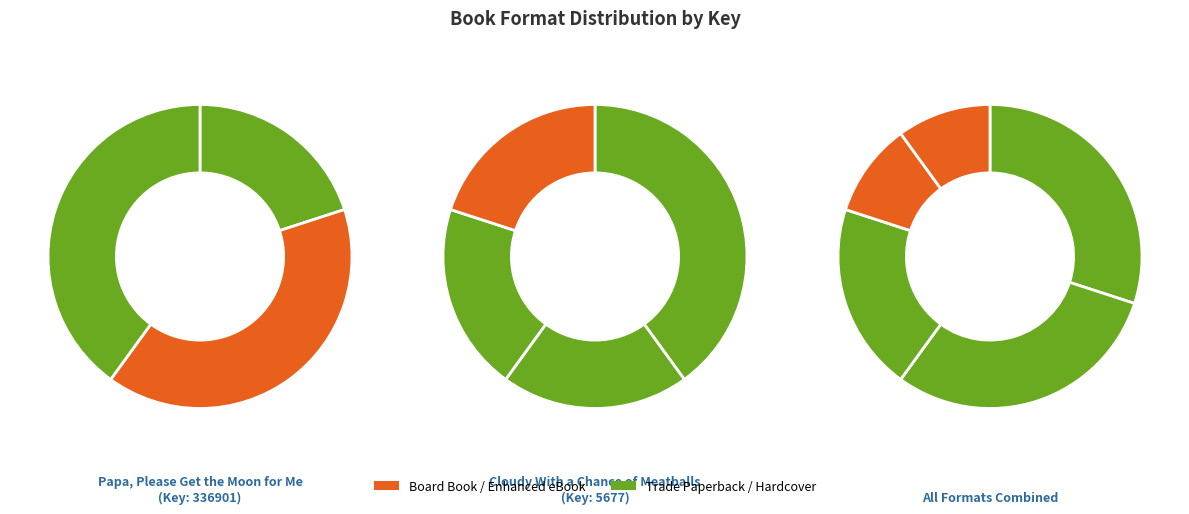

What is the smallest slice in the pie chart?

Enhanced eBook